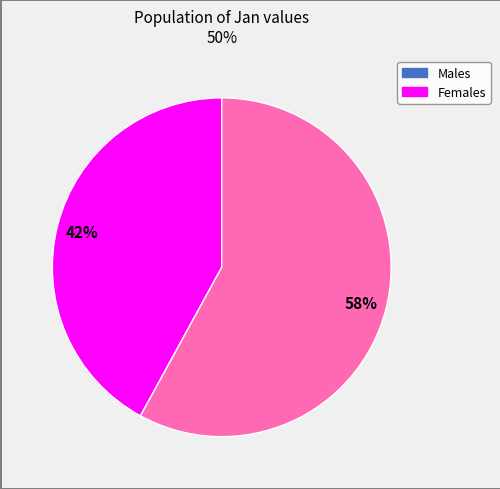

Is there a majority slice in this chart?

Yes